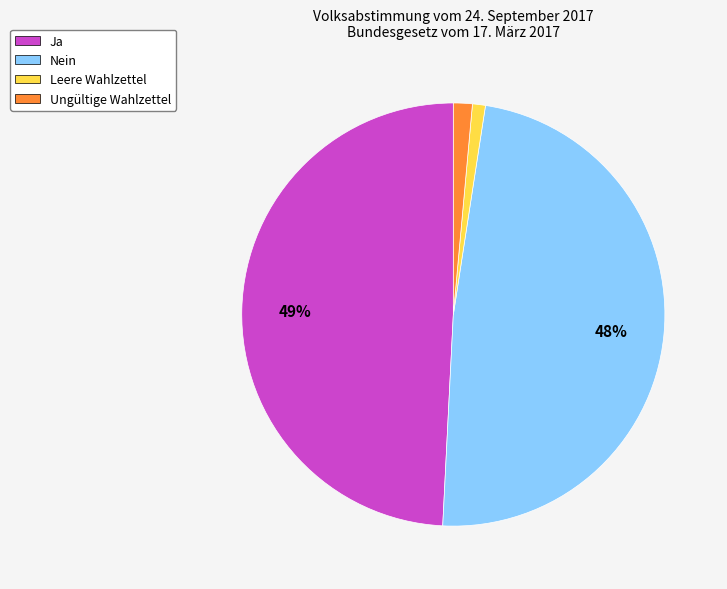

Which category has the biggest portion of the pie?

Ja